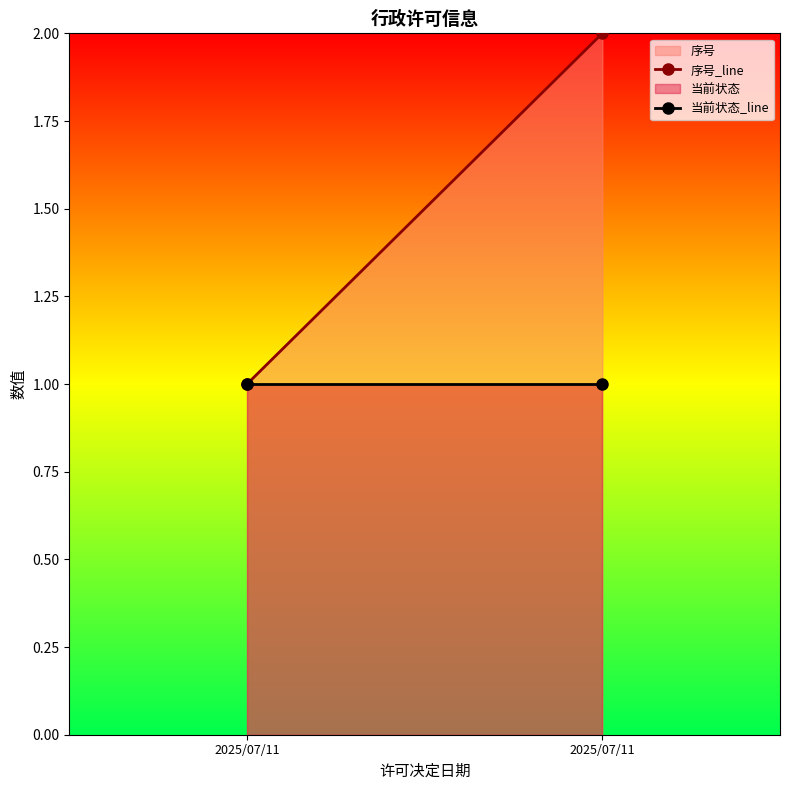

Which series has the widest spread of values?

序号